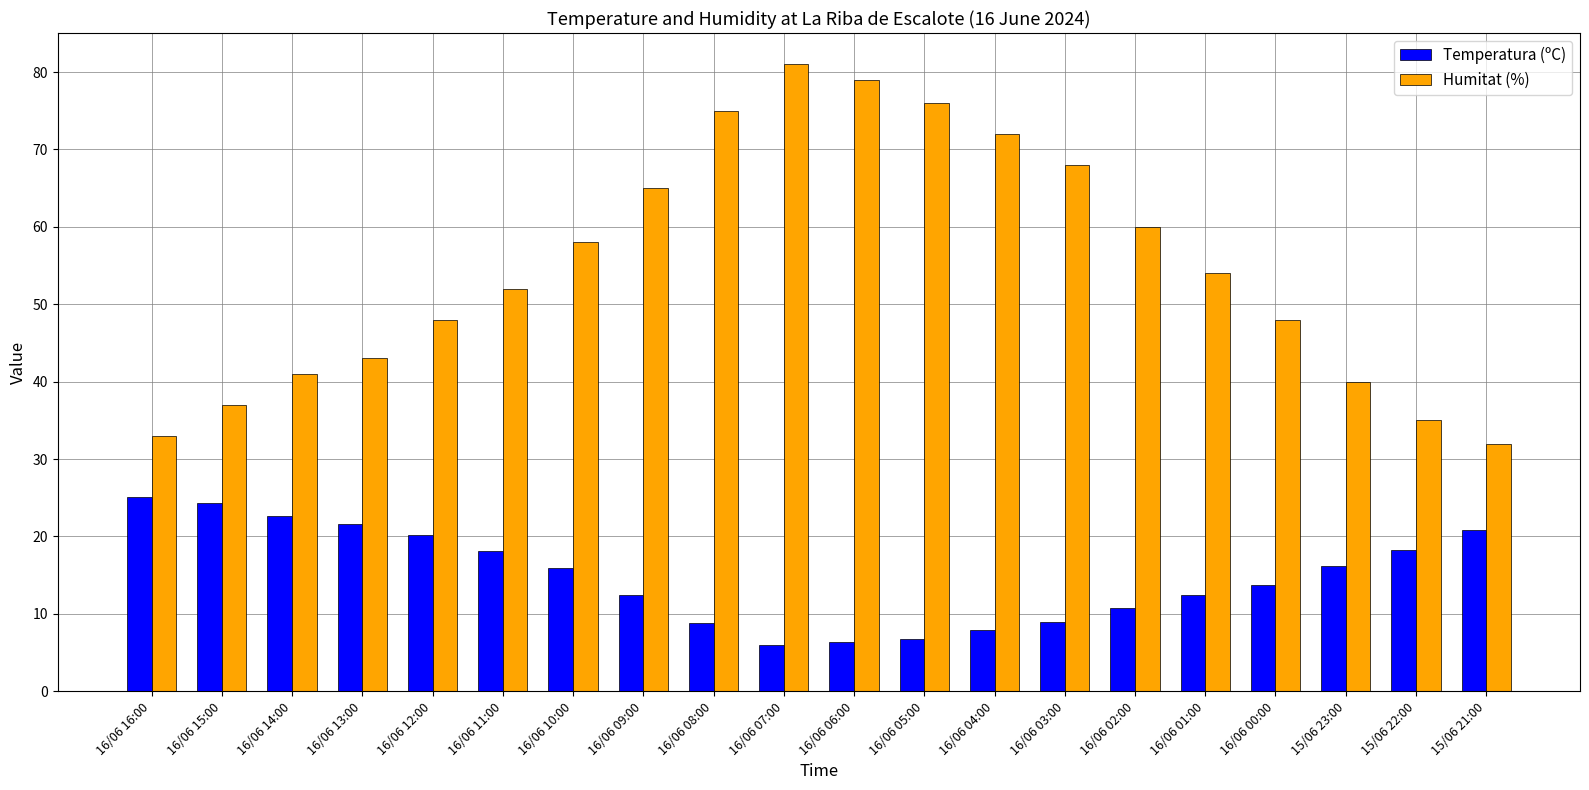

What is the total value across all series at 16/06 01:00?

66.4